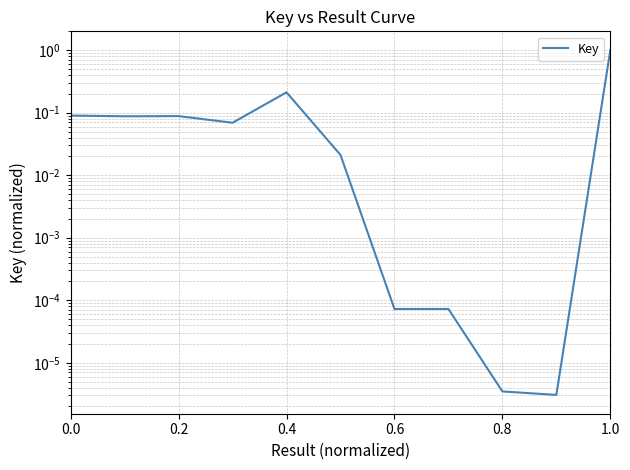

Does the chart display data point markers on the line(s)?

No